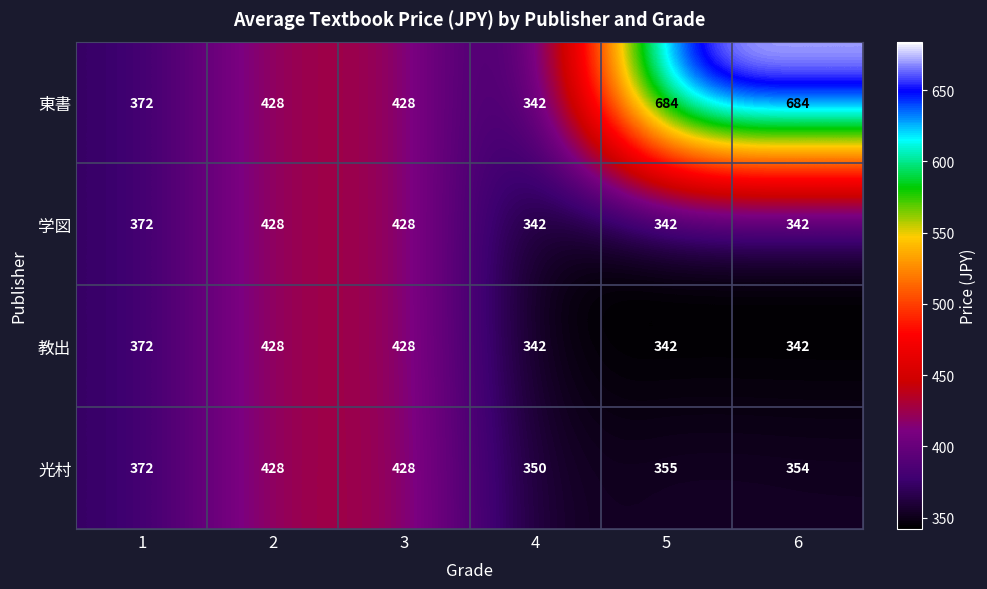

Between 2 and 6, which series saw the biggest shift?

東書